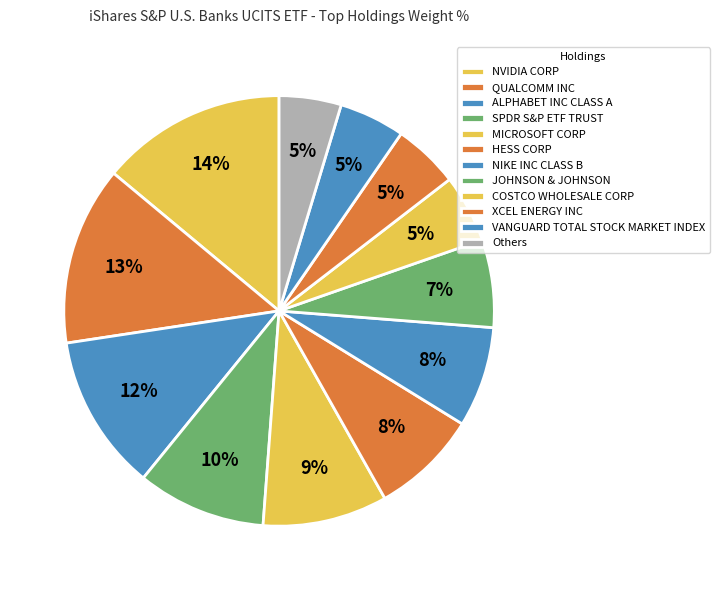

The HESS CORP slice represents 8% of the pie. True or false?

True